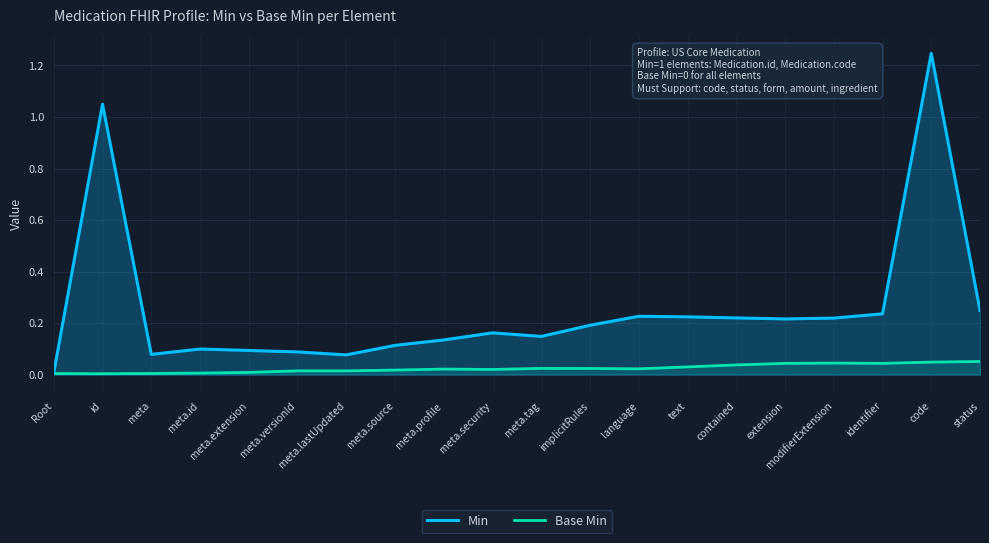

How many distinct data groups are displayed?

2